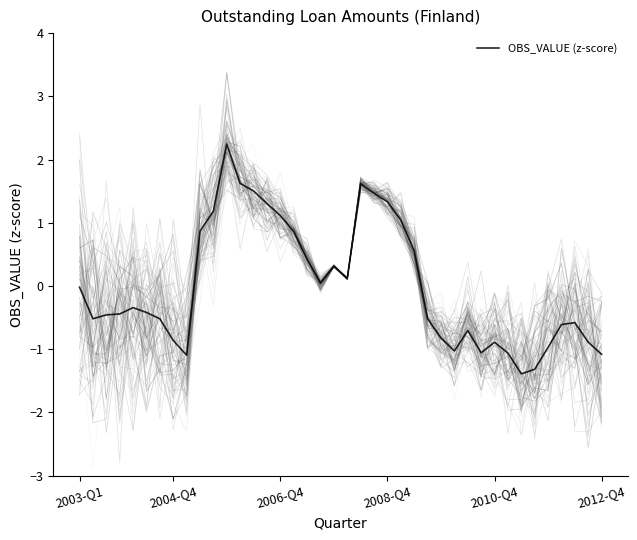

How many data points are less than 0?

23